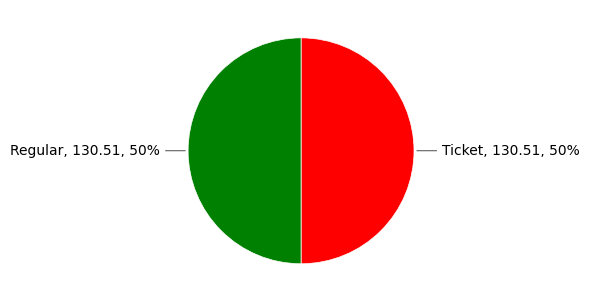

To the nearest percent, what is the average slice percentage?

50%